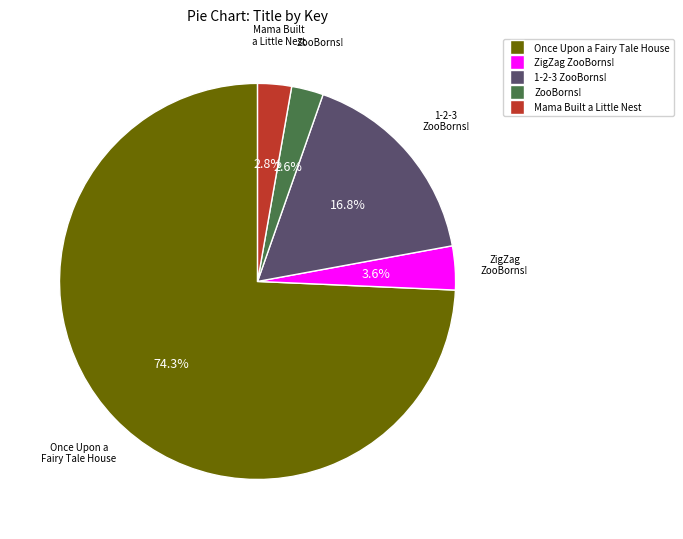

To the nearest percent, what percentage of the pie is Once Upon a Fairy Tale House?

74%